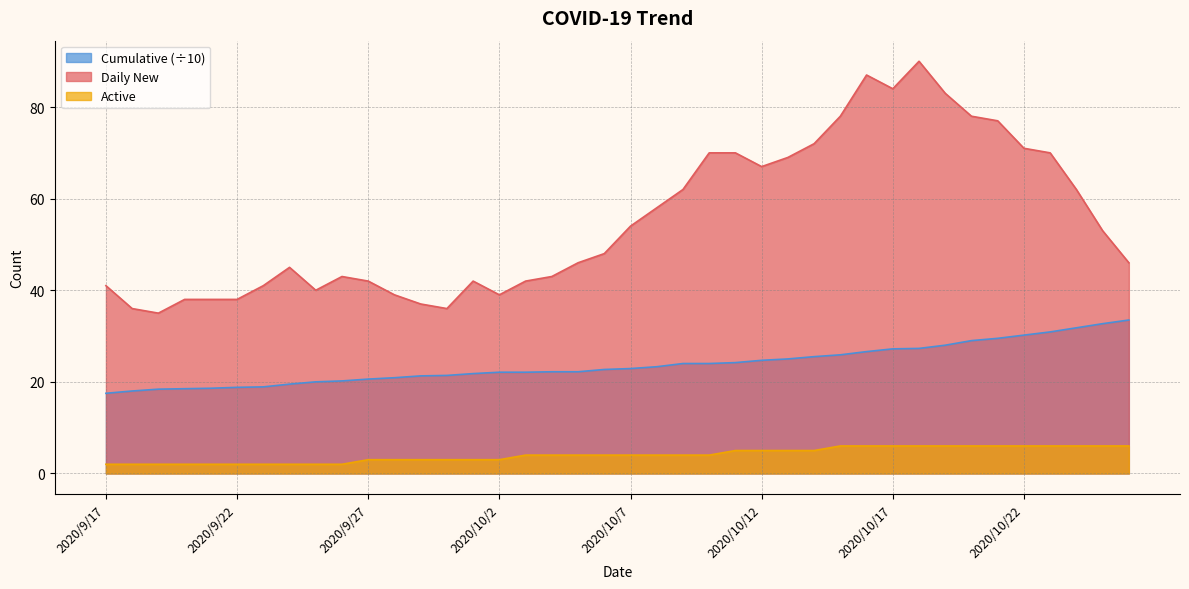

Does the chart have visible grid lines?

Yes